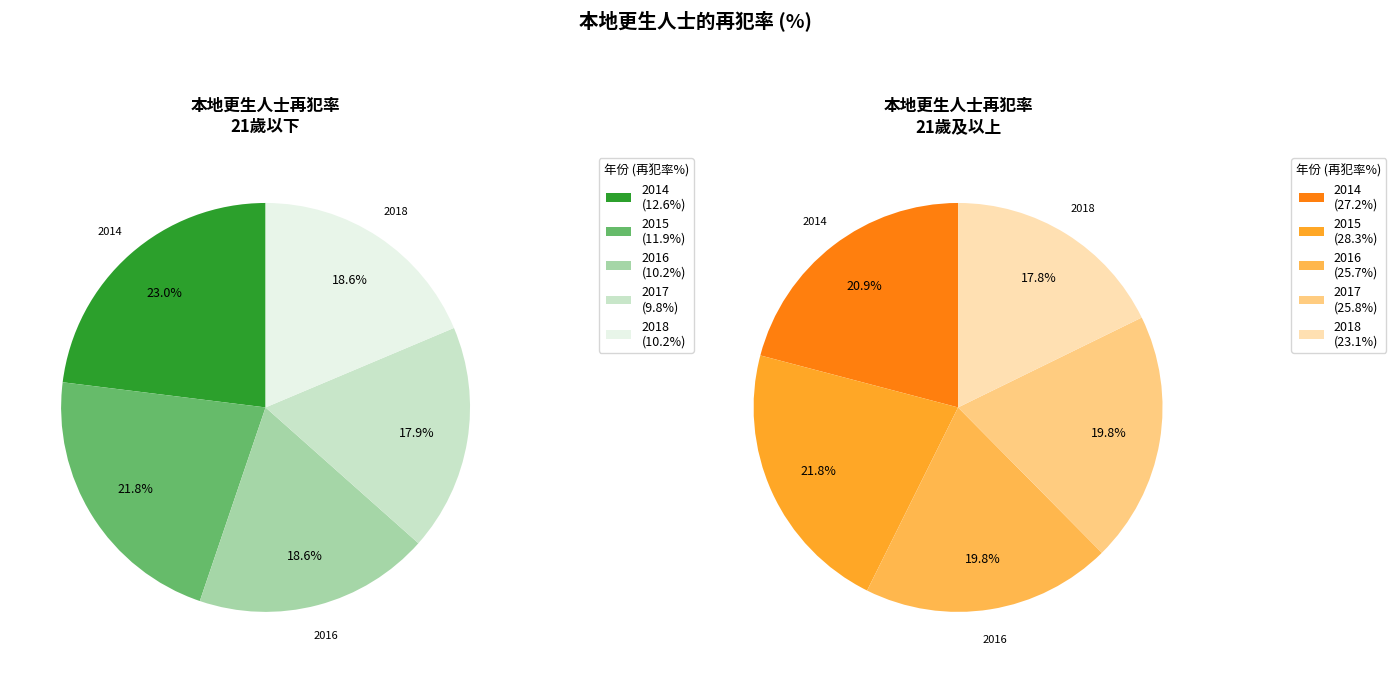

Is 2018 the majority of the pie?

No